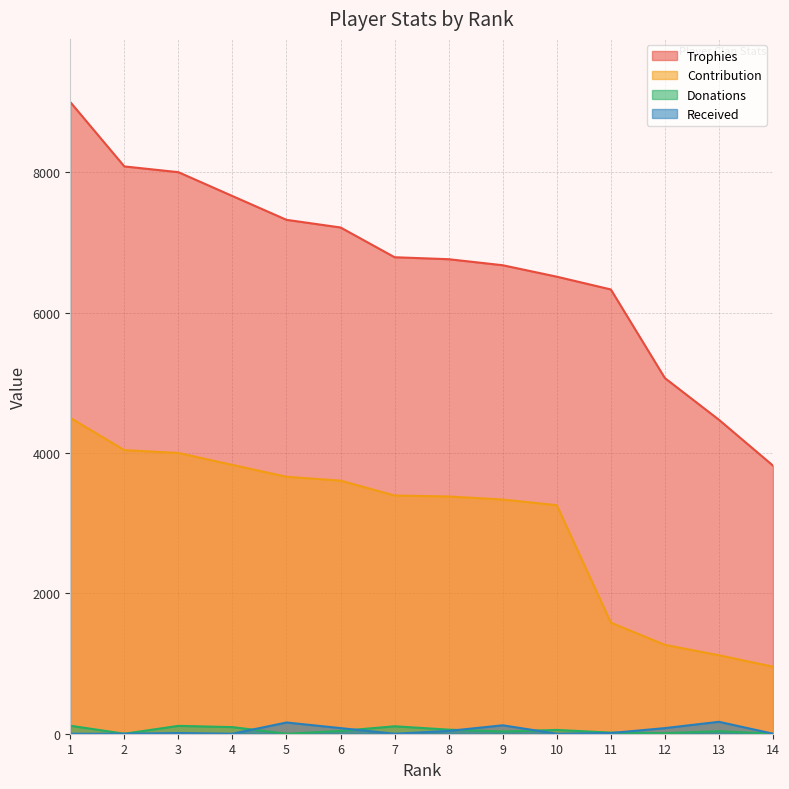

Rank the series at 5 from lowest to highest value.

Donations, Received, Contribution, Trophies